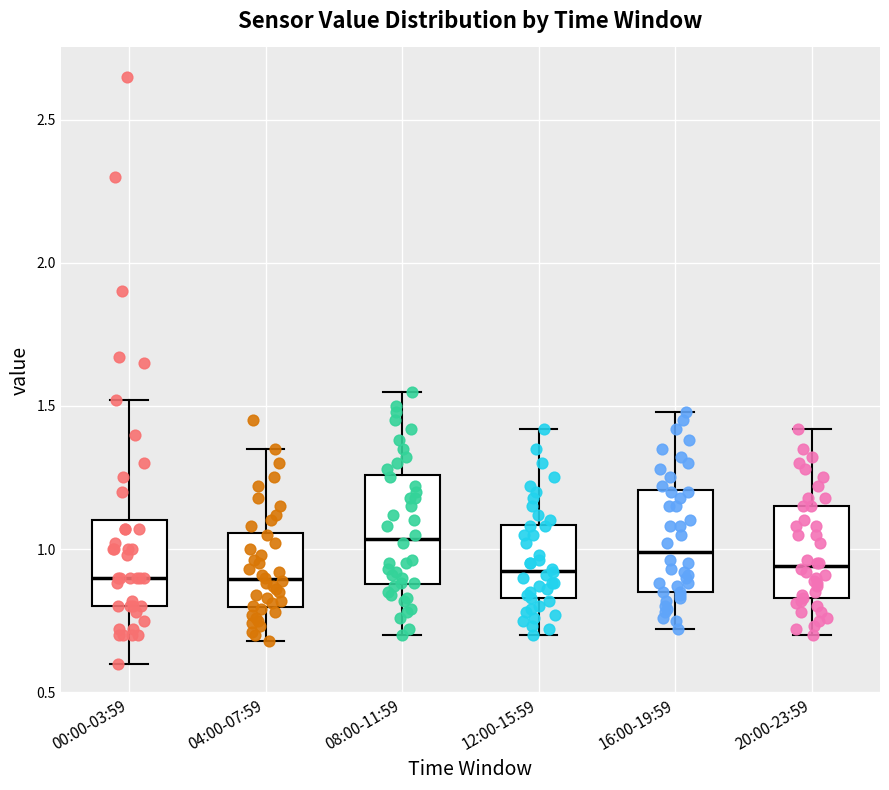

Where does the lower whisker of the box for 00:00-03:59 end on the y-axis? The values are not printed on the chart, so give them approximately, as read against the axis.

0.60